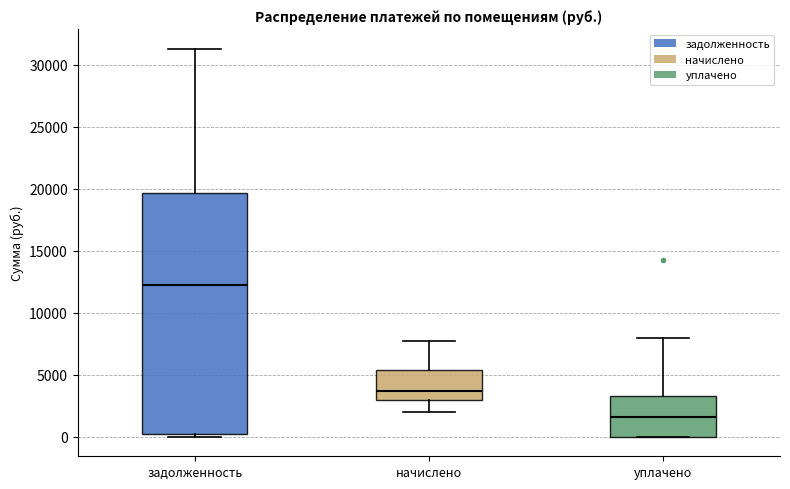

Where does the lower whisker of the box for начислено end on the y-axis? The values are not printed on the chart, so give them approximately, as read against the axis.

2000